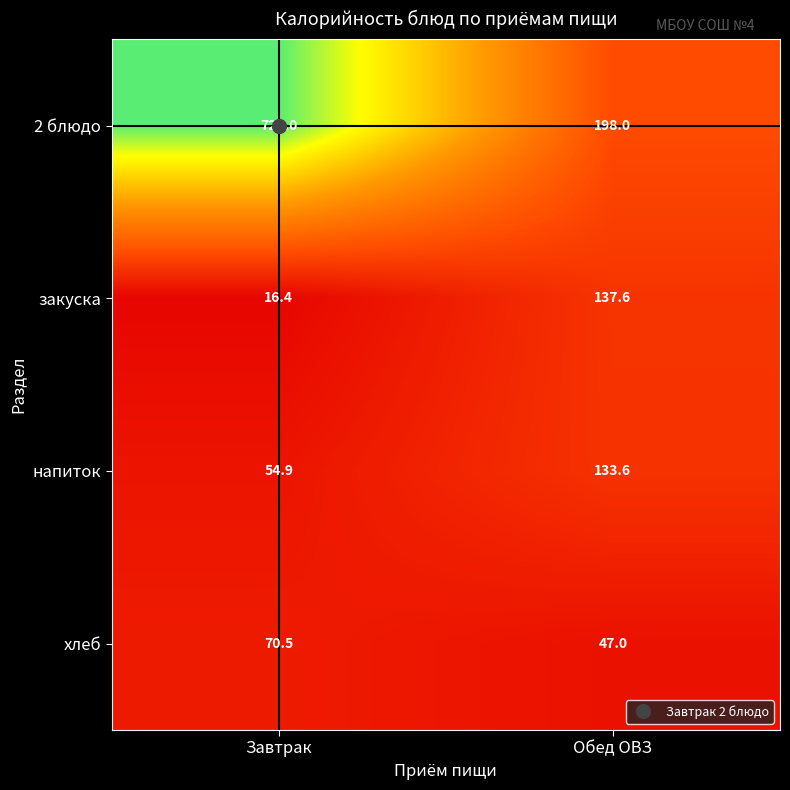

Which series has the largest total across all categories?

2 блюдо